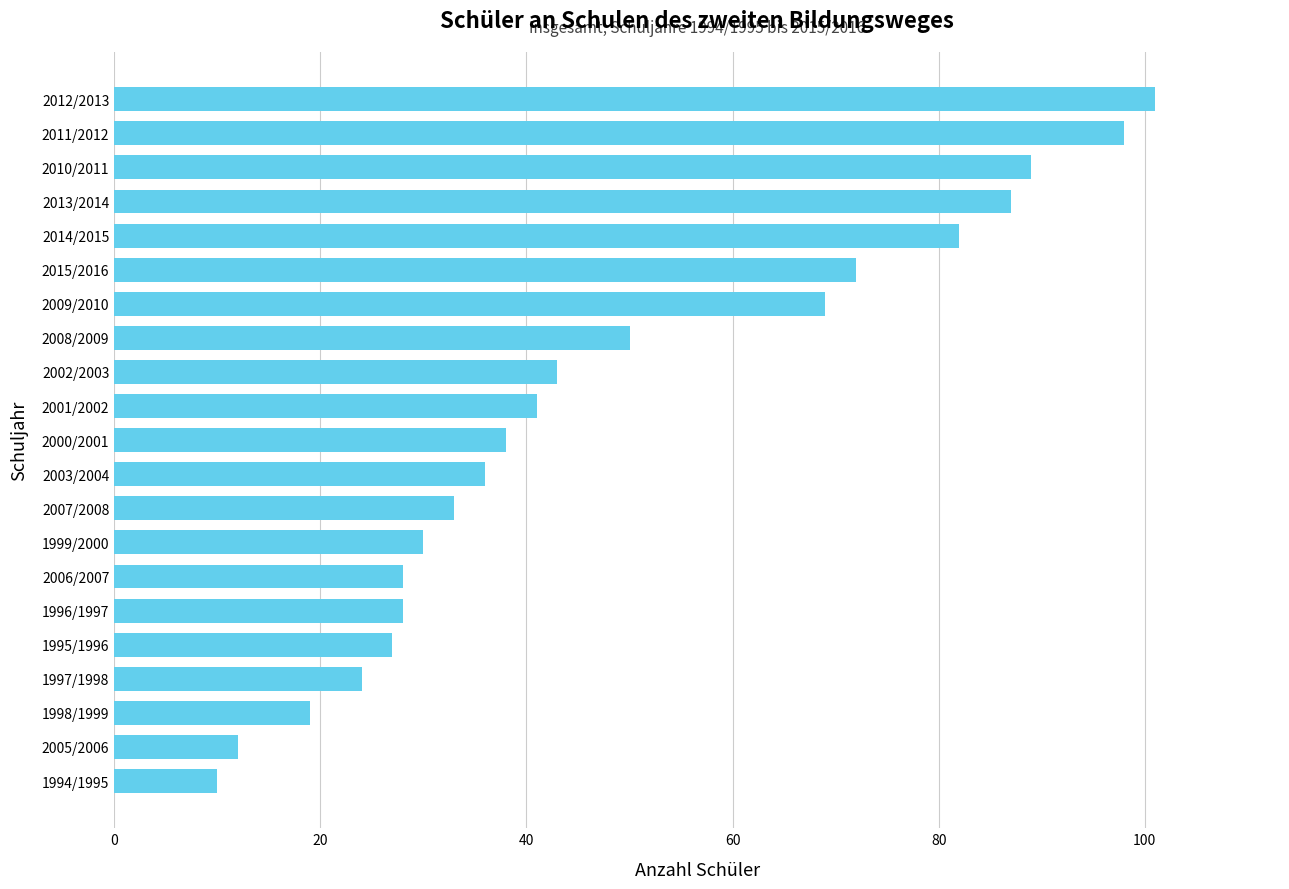

Approximately how many times larger is the value at 1999/2000 compared to 2013/2014?

0.3